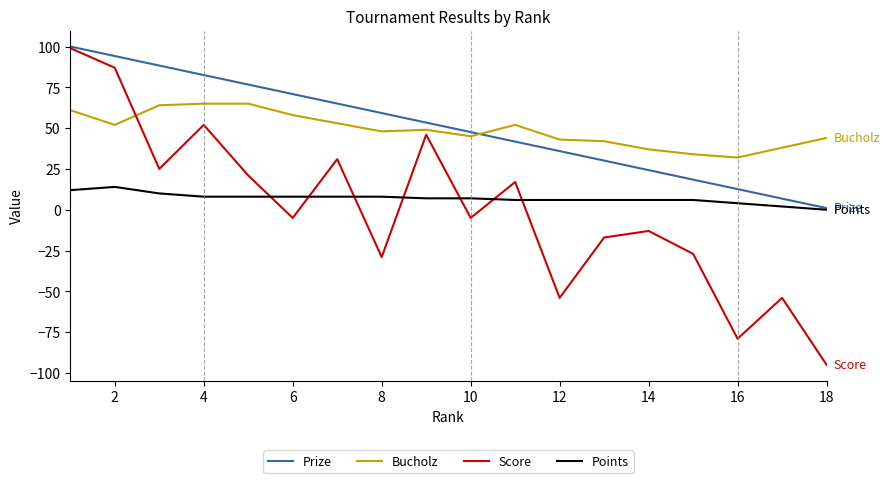

What is the minimum value for Bucholz?

32.0